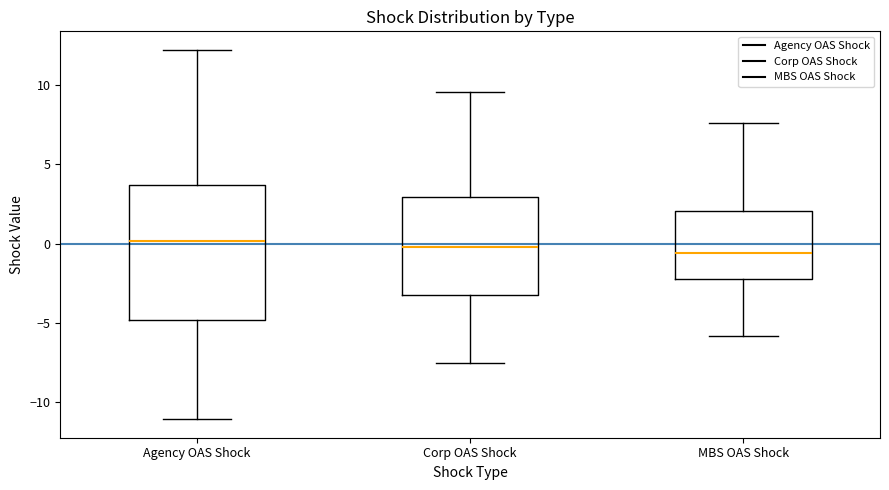

Reading left to right, read every box against the y-axis: the position of its median line, the range the box covers, and the ends of its whiskers. The values are not printed on the chart, so give them approximately, as read against the axis.

Agency OAS Shock: median 0.0, box -5.0 to 3.5, whiskers -11.0 to 12.0
Corp OAS Shock: median 0.0, box -3.0 to 3.0, whiskers -7.5 to 9.5
MBS OAS Shock: median -0.5, box -2.0 to 2.0, whiskers -6.0 to 7.5